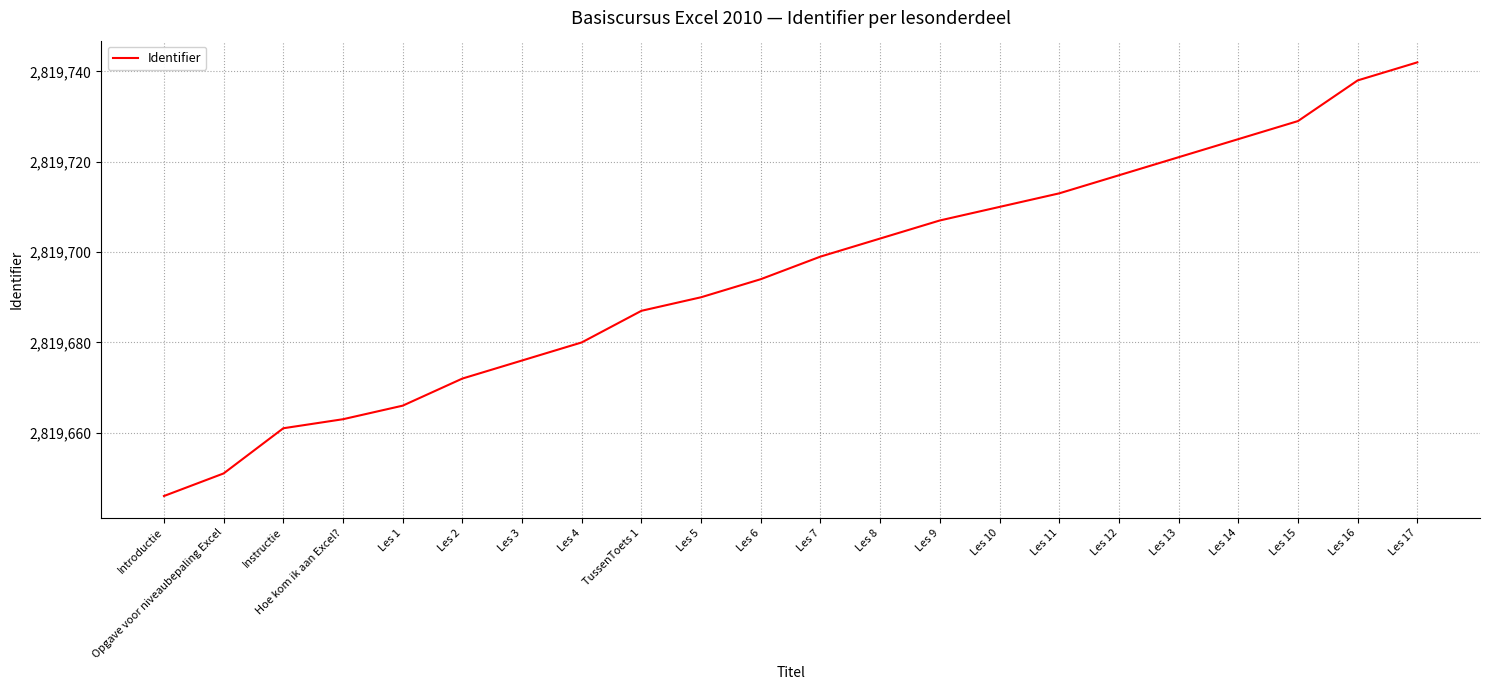

Between Les 8 and Les 3, which is larger?

Les 8